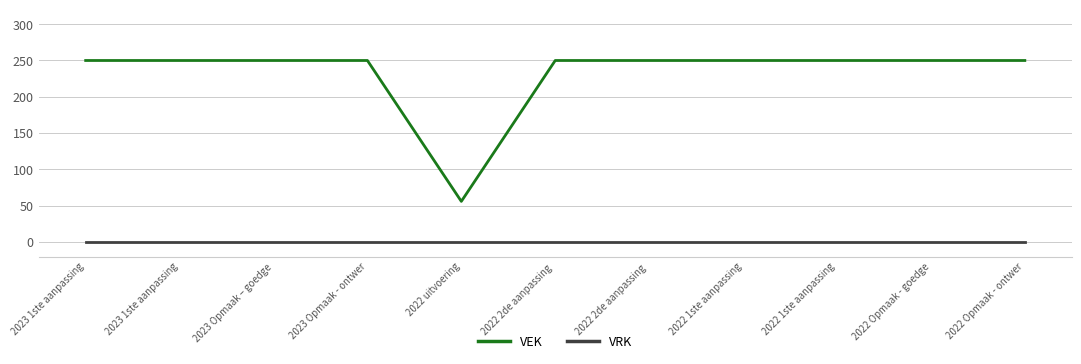

Reading left to right, extract all data points from this chart.

VEK: 2023 1ste aanpassing=250	2023 1ste aanpassing=250	2023 Opmaak – goedge=250	2023 Opmaak - ontwer=250	2022 uitvoering=56	2022 2de aanpassing =250	2022 2de aanpassing =250	2022 1ste aanpassing=250	2022 1ste aanpassing=250	2022 Opmaak - goedge=250	2022 Opmaak - ontwer=250
VRK: 2023 1ste aanpassing=0	2023 1ste aanpassing=0	2023 Opmaak – goedge=0	2023 Opmaak - ontwer=0	2022 uitvoering=0	2022 2de aanpassing =0	2022 2de aanpassing =0	2022 1ste aanpassing=0	2022 1ste aanpassing=0	2022 Opmaak - goedge=0	2022 Opmaak - ontwer=0